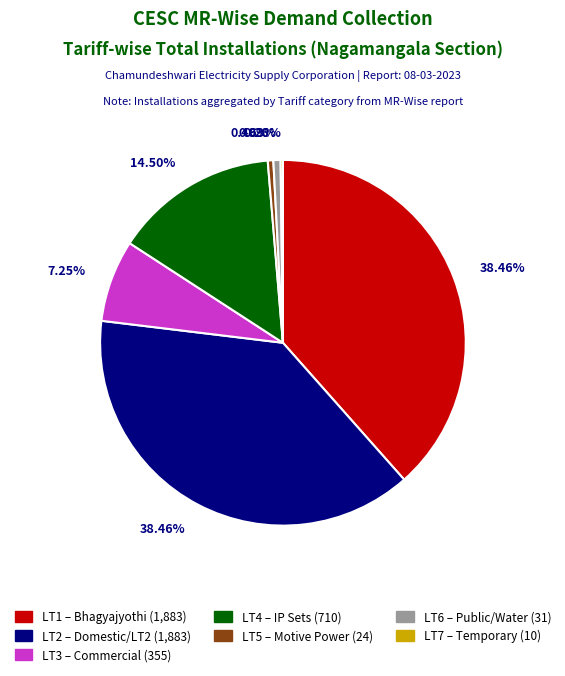

Does LT4 account for over 50% of the chart?

No